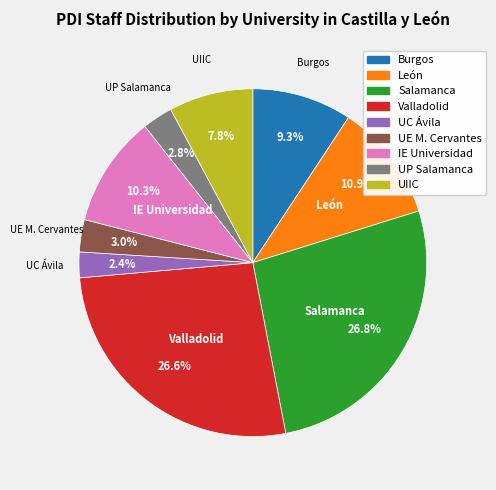

Is there any slice that represents more than half of the pie?

No